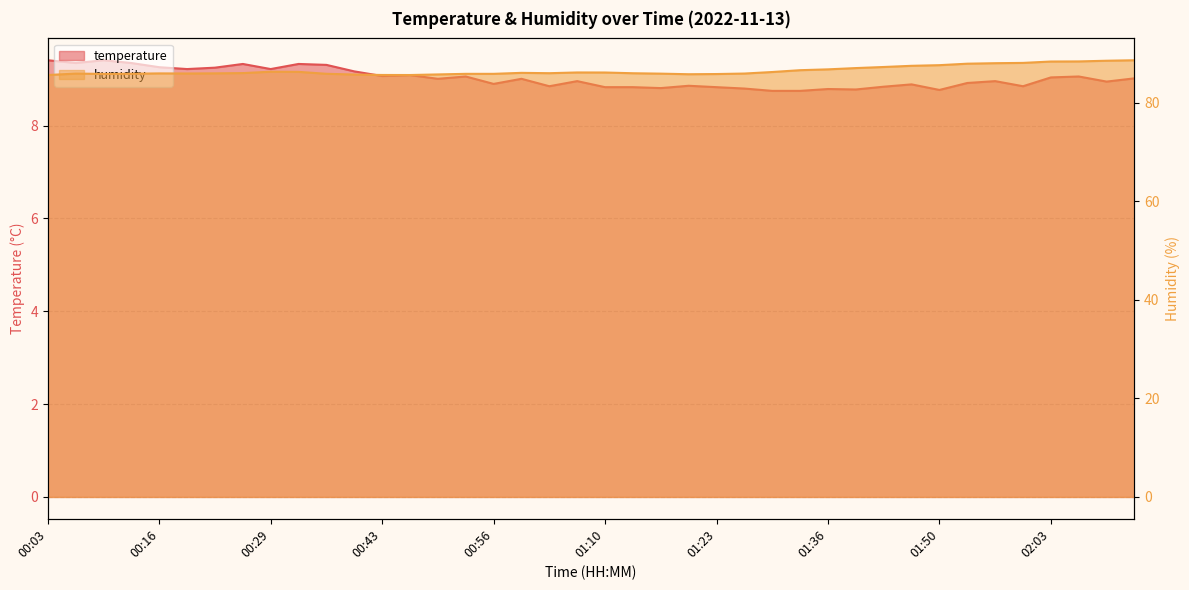

Is it true that humidity equals 85.7 at 00:43?

True